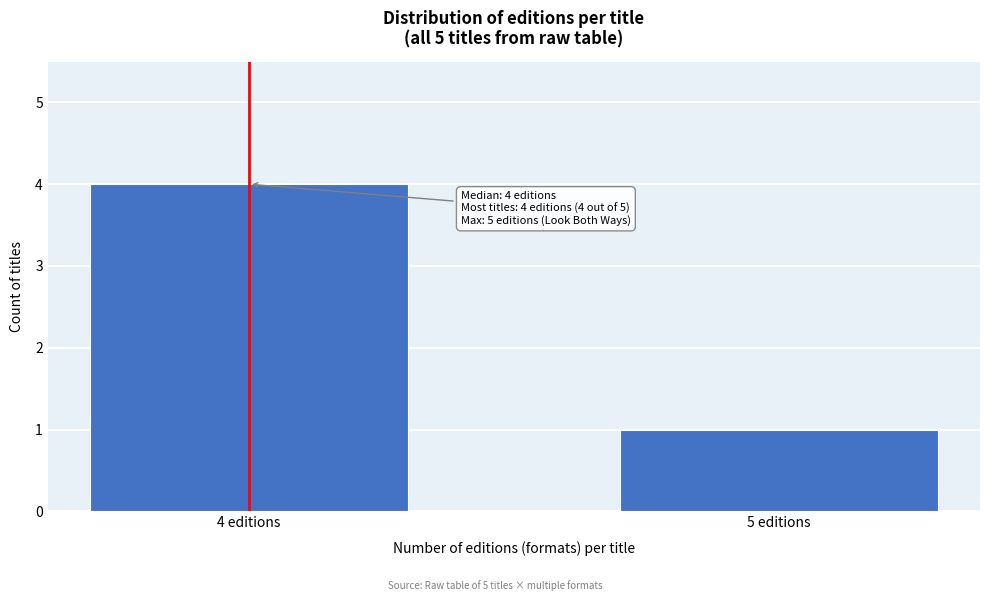

Reading right to left, what are all the values shown in this chart?

5 editions=1	4 editions=4